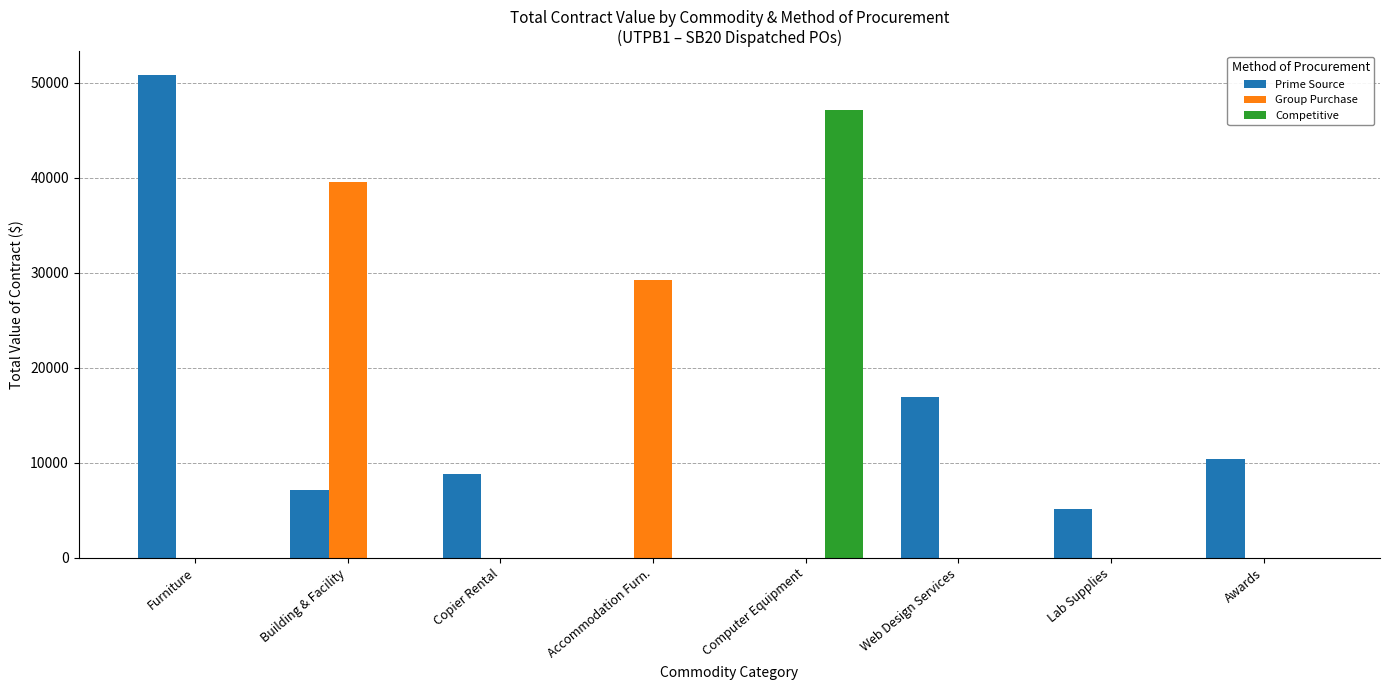

What is the sum of the Group Purchase values at Lab Supplies and Building & Facility?

39487.5